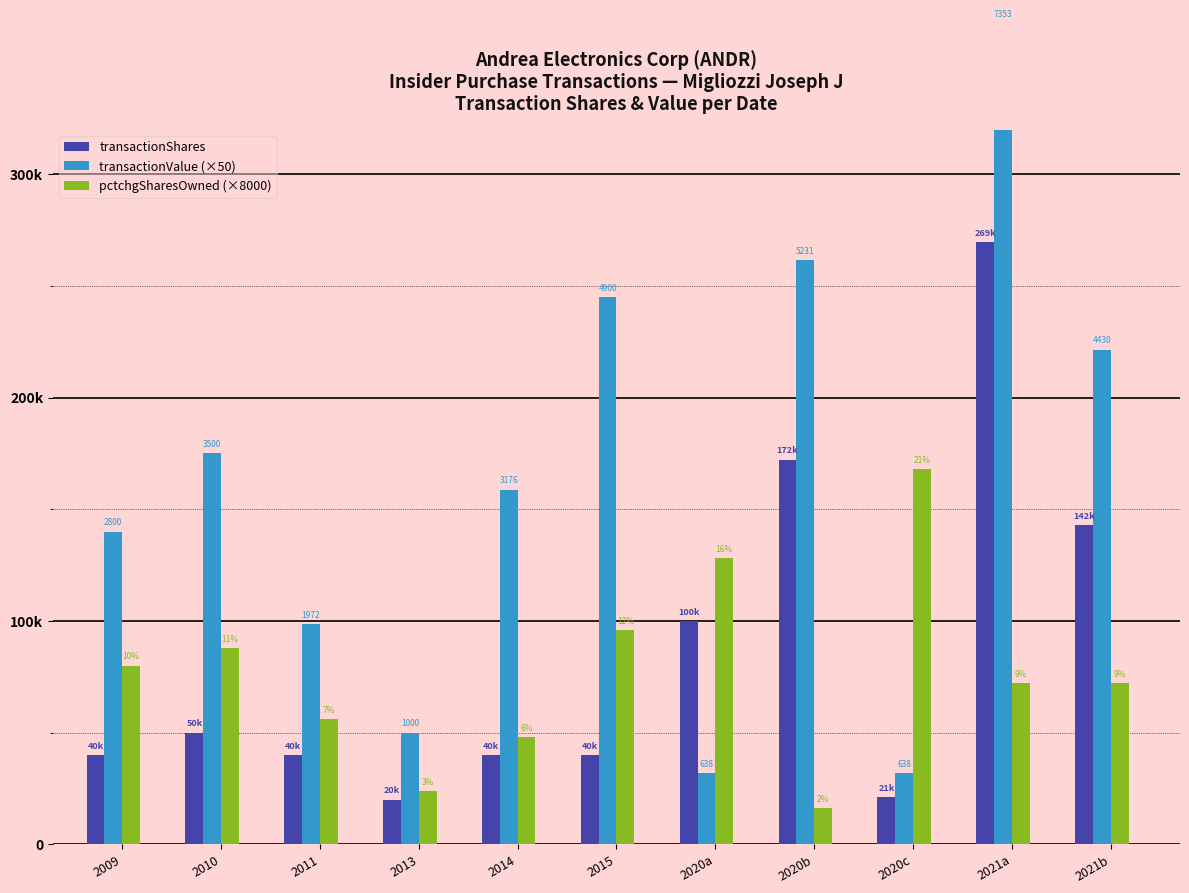

Reading left to right, transcribe all the data shown in this chart.

transactionShares: 2009=40000	2010=50000	2011=40000	2013=20000	2014=40000	2015=40000	2020a=100000	2020b=172231	2020c=21250	2021a=269612	2021b=142900
transactionValue (×50): 2009=140000	2010=175000	2011=98600	2013=50000	2014=158800	2015=245000	2020a=31900	2020b=261550	2020c=31900	2021a=367650	2021b=221500
pctchgSharesOwned (×8000): 2009=80000	2010=88000	2011=56000	2013=24000	2014=48000	2015=96000	2020a=128000	2020b=16000	2020c=168000	2021a=72000	2021b=72000